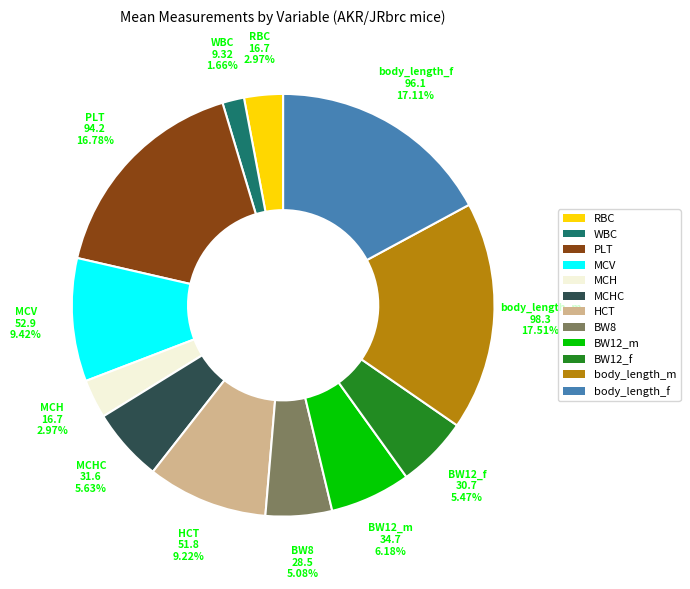

Does BW8 represent more than half of the total?

No